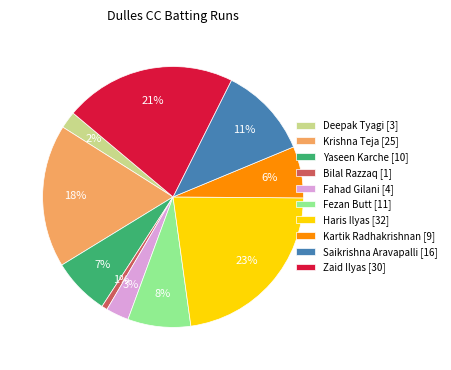

Is it true that Fahad Gilani [4] is 3% of the pie?

True